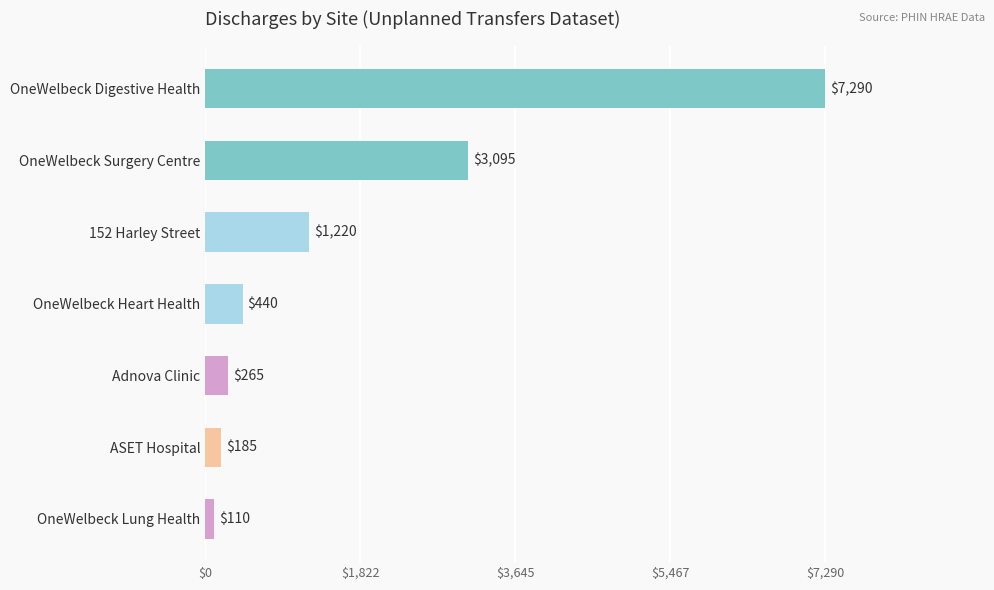

What is the change in value from ASET Hospital to OneWelbeck Lung Health?

-75